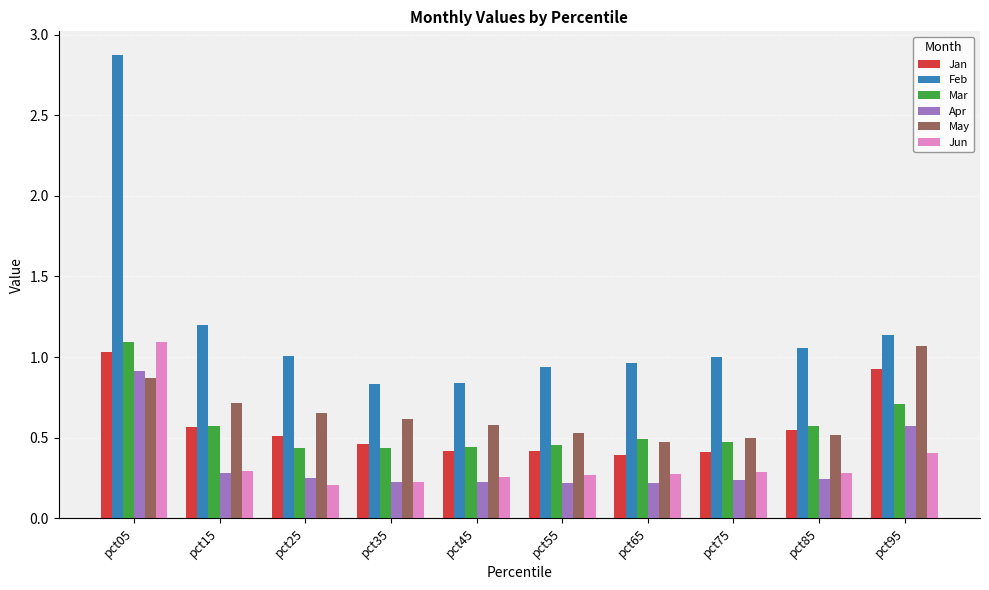

Which series has the largest range (max minus min)?

Feb